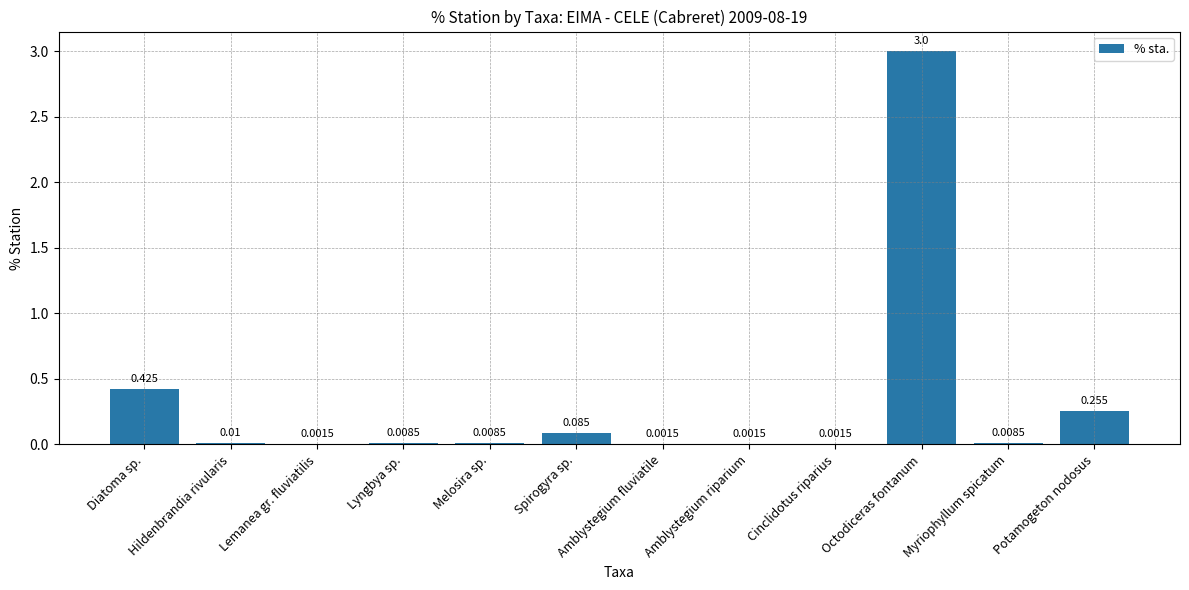

Between Myriophyllum spicatum and Octodiceras fontanum, which is larger?

Octodiceras fontanum